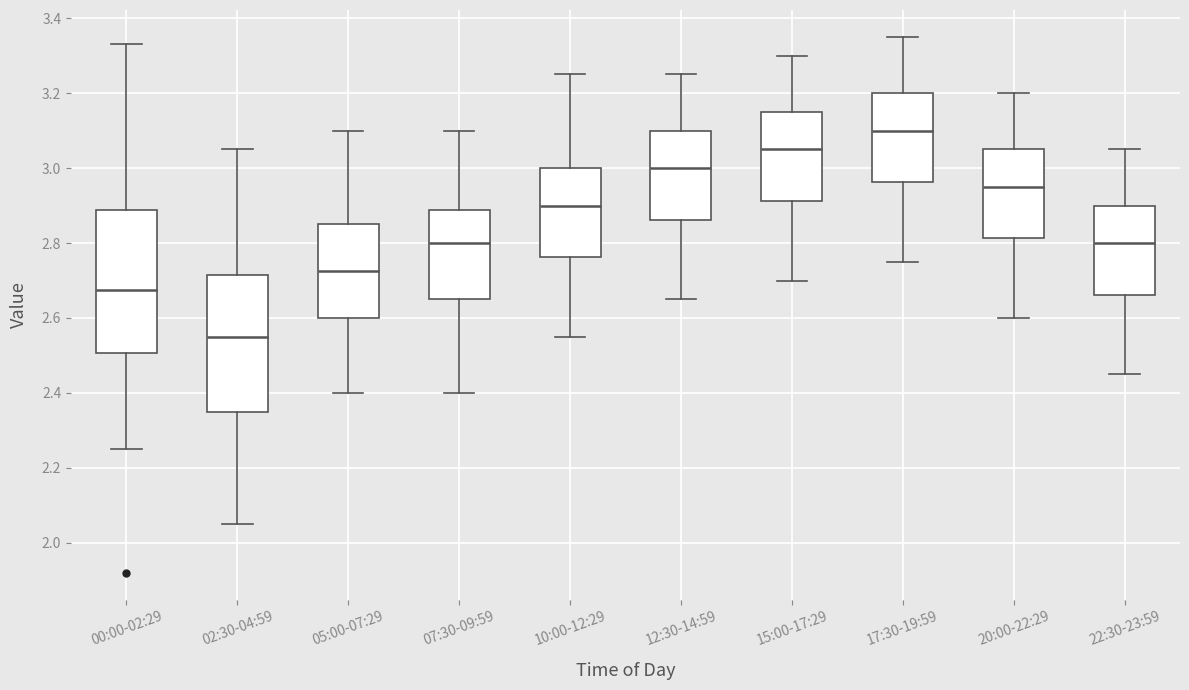

Which box's median line is the lowest?

02:30-04:59